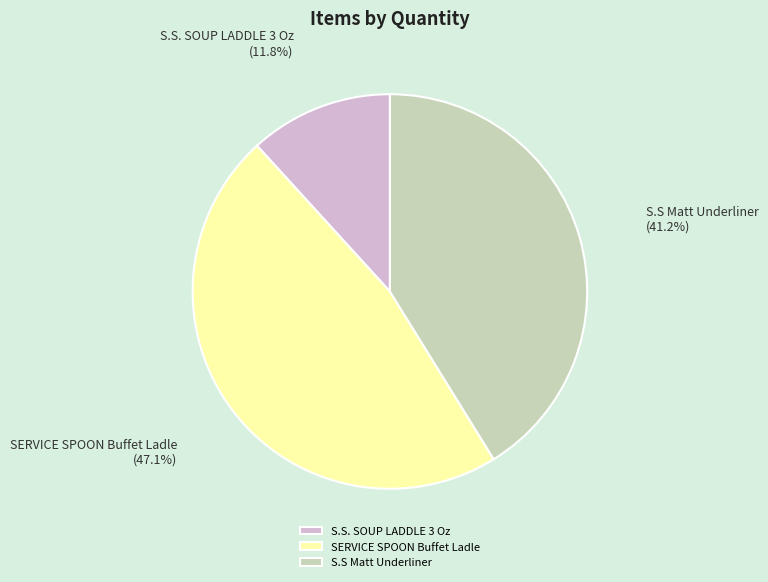

Do S.S. SOUP LADDLE 3 Oz and SERVICE SPOON Buffet Ladle together represent more than half of the pie?

Yes